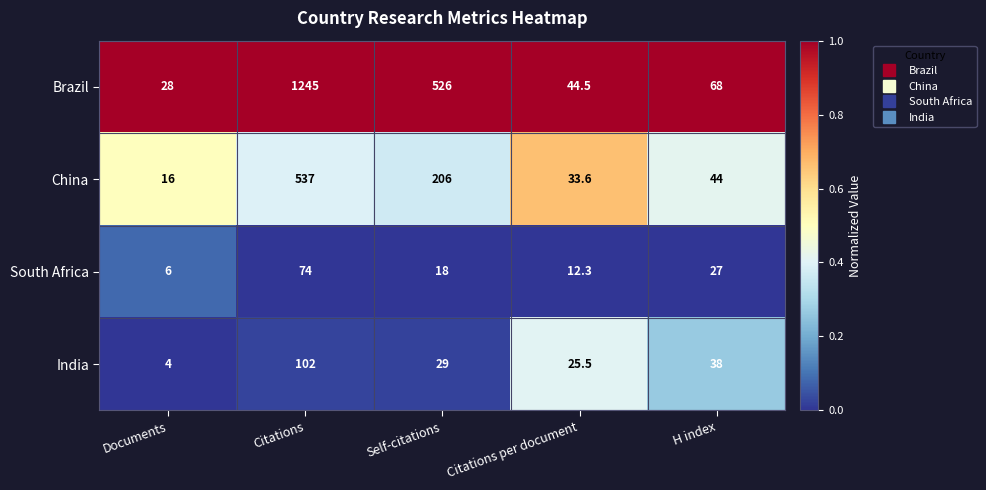

What value does the Brazil series have at Citations per document?

44.5